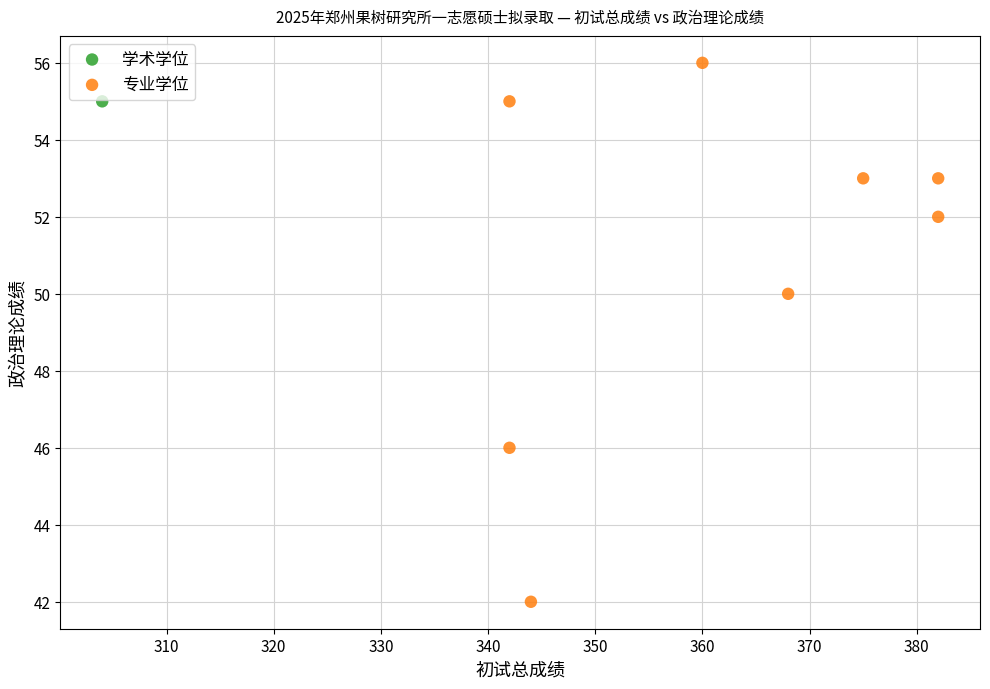

What are all the series names shown in the legend?

学术学位, 专业学位